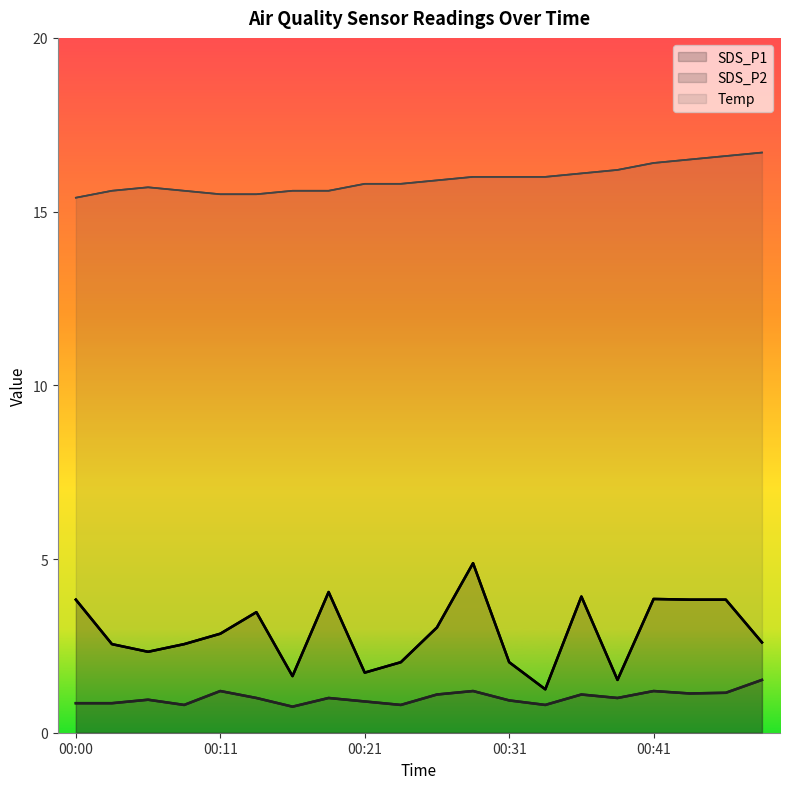

What is the highest value of the Temp series?

16.7